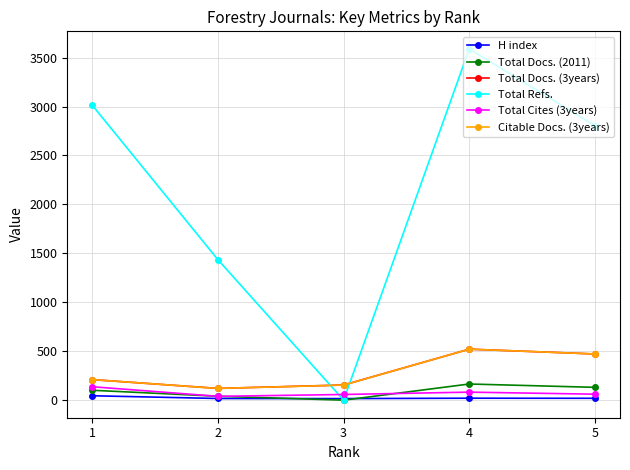

How many values in the H index series are below 19?

2